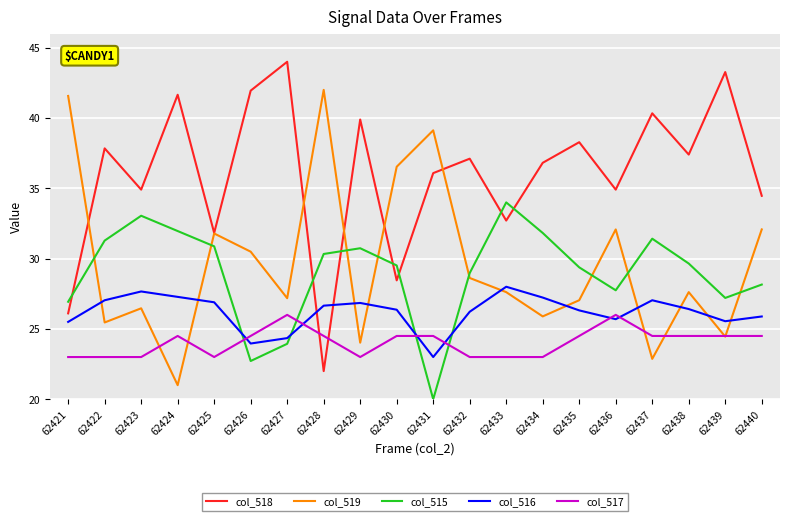

What value does the col_518 series have at 62423?

34.9